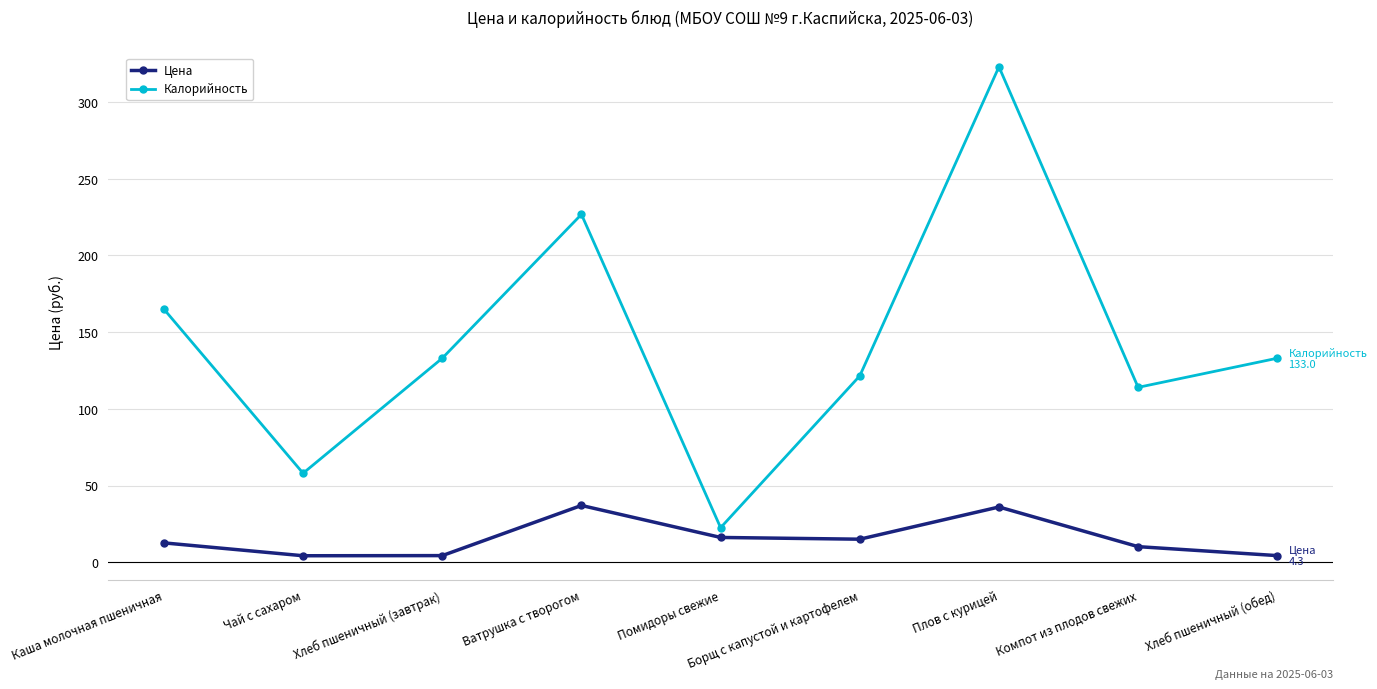

What is the sum of the Калорийность values at Компот из плодов свежих and Плов с курицей?

437.0